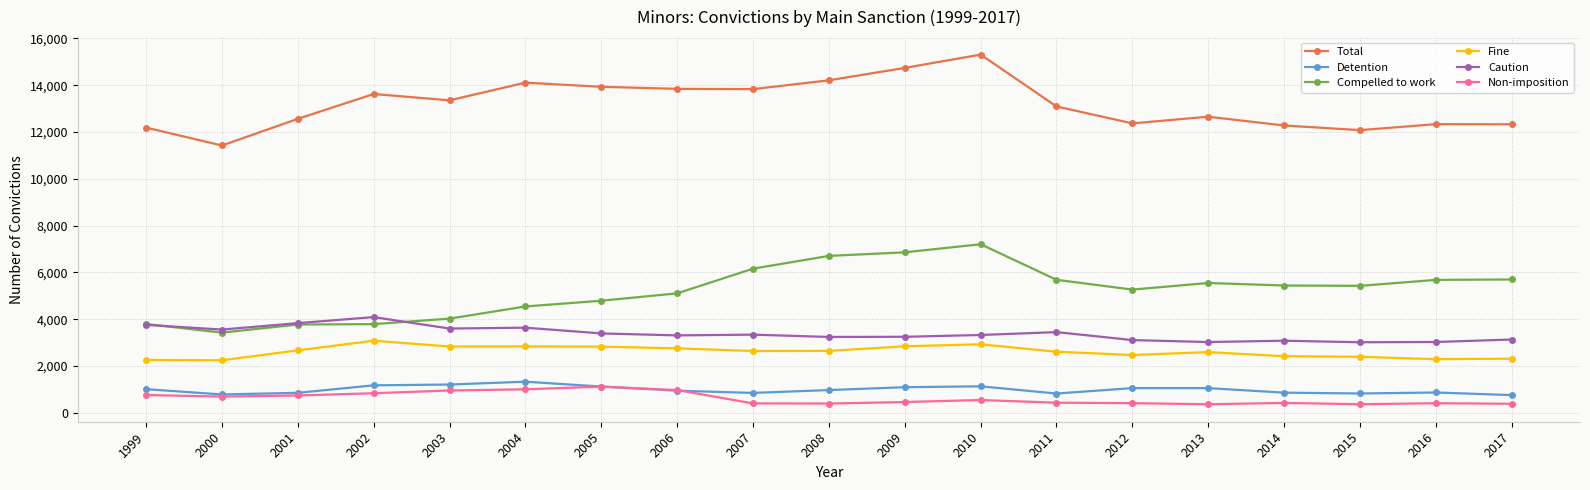

How many distinct data groups are displayed?

6